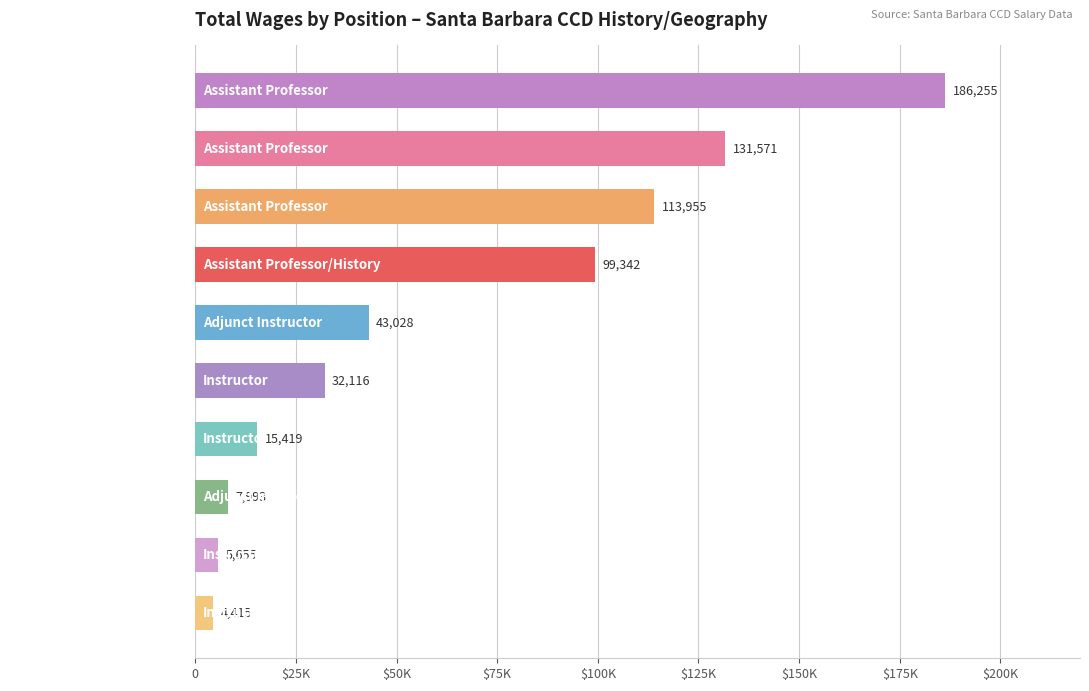

Does the chart contain any negative values?

No